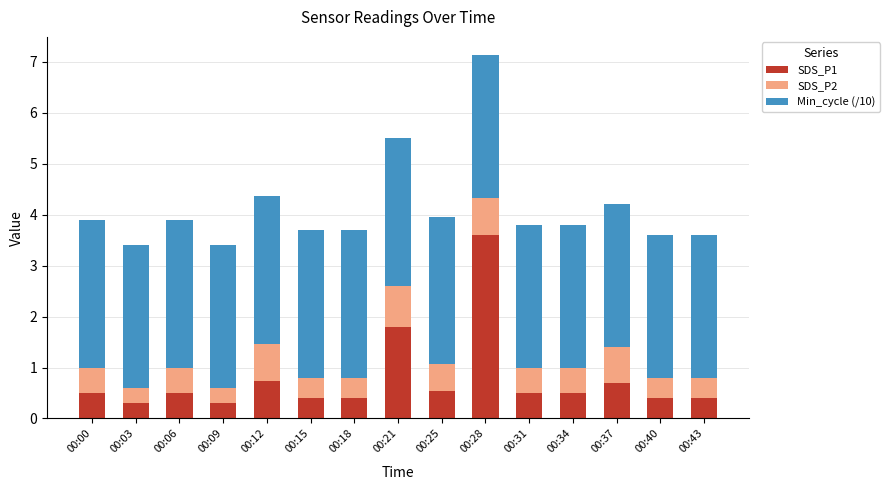

What is the total value across all series at 00:09?

3.4